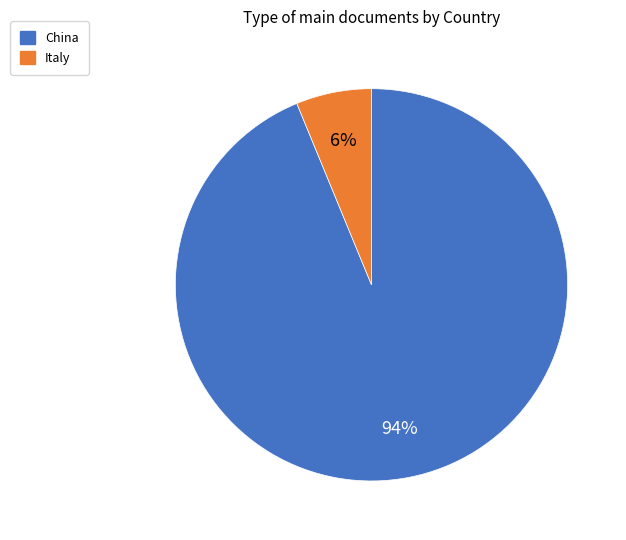

Combined, do China and Italy account for over 50%?

Yes